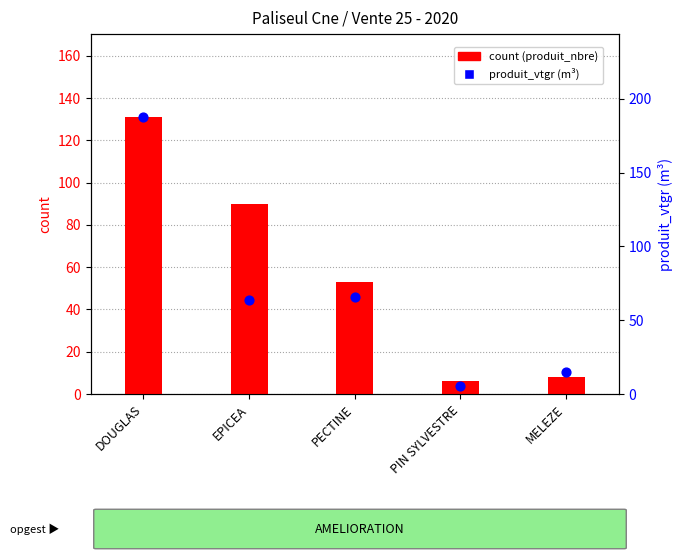

At which category is the sum across all series the highest?

DOUGLAS